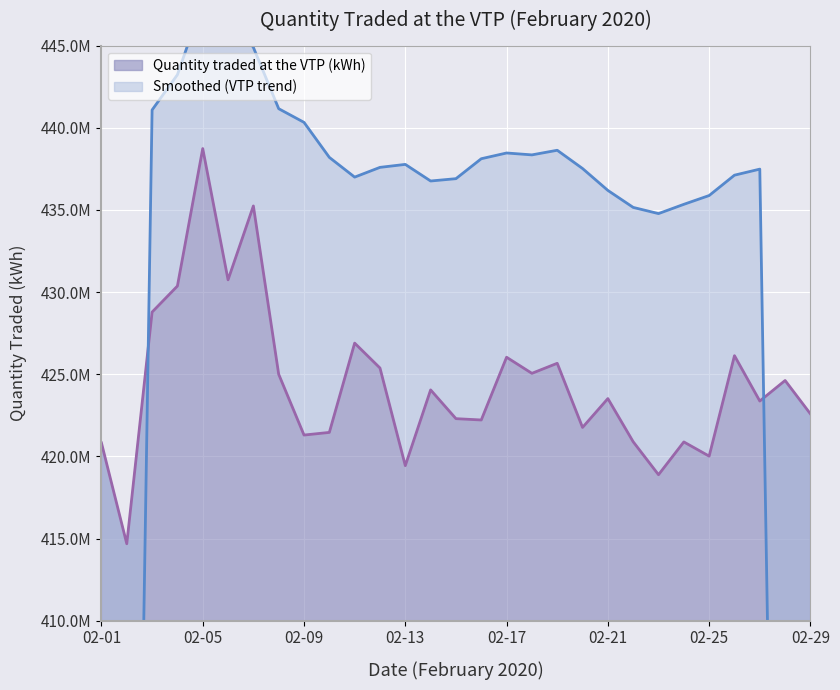

How many categories are shown in the chart?

29